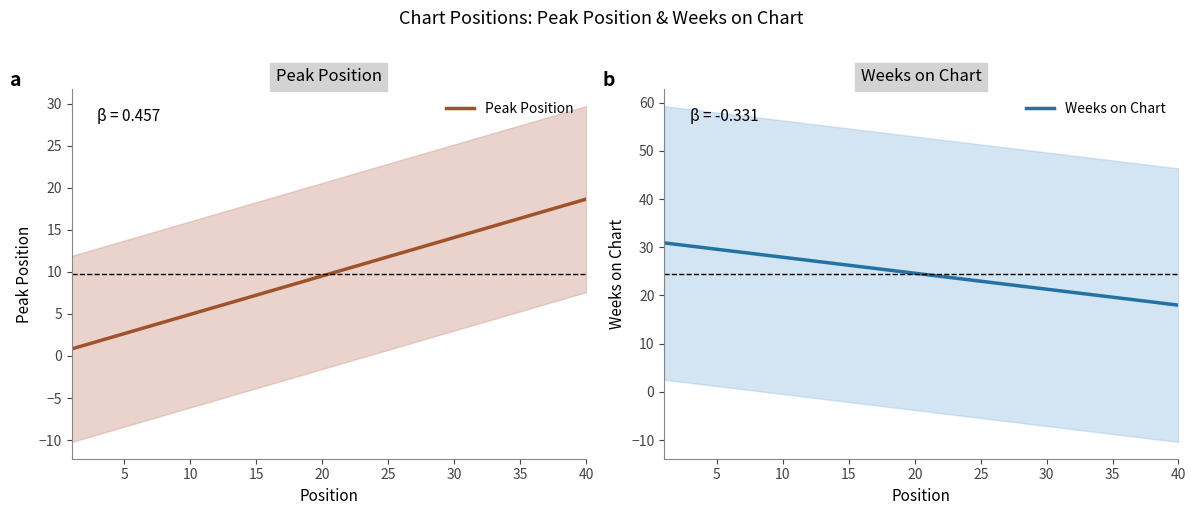

What is the value of the Peak Position point at the 3rd from the left?

1.8